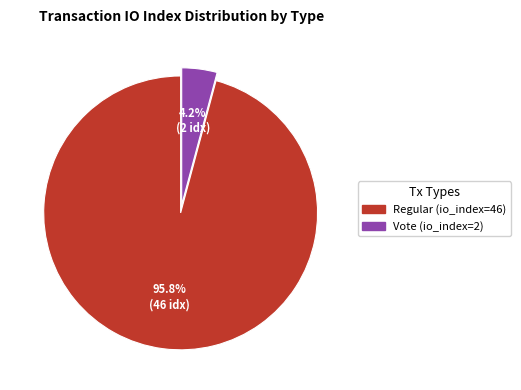

What percentage is NOT represented by Vote (io_index=2)?

95.8%